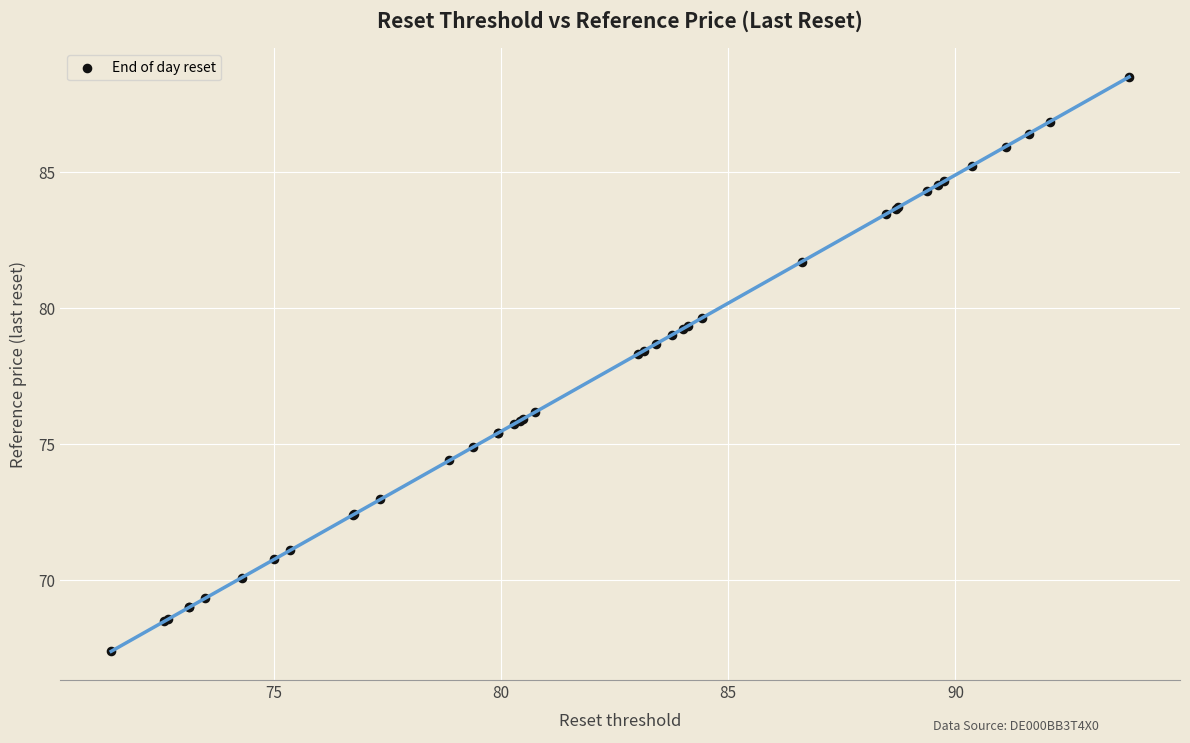

What Y value in the scatter plot is closest to 77?

76.2